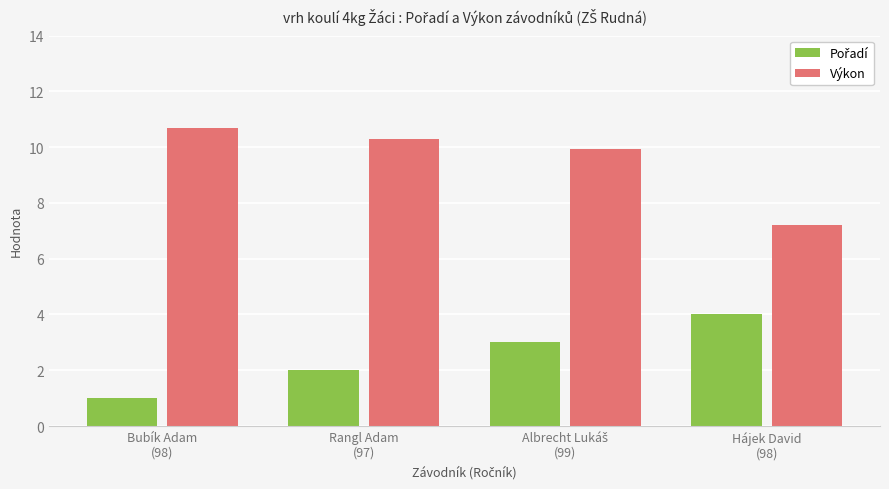

At how many categories does at least one series exceed 5?

4